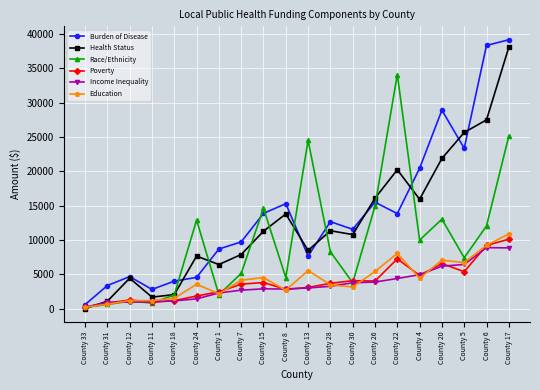

Is it true that Income Inequality equals 2996.4 at County 13?

True